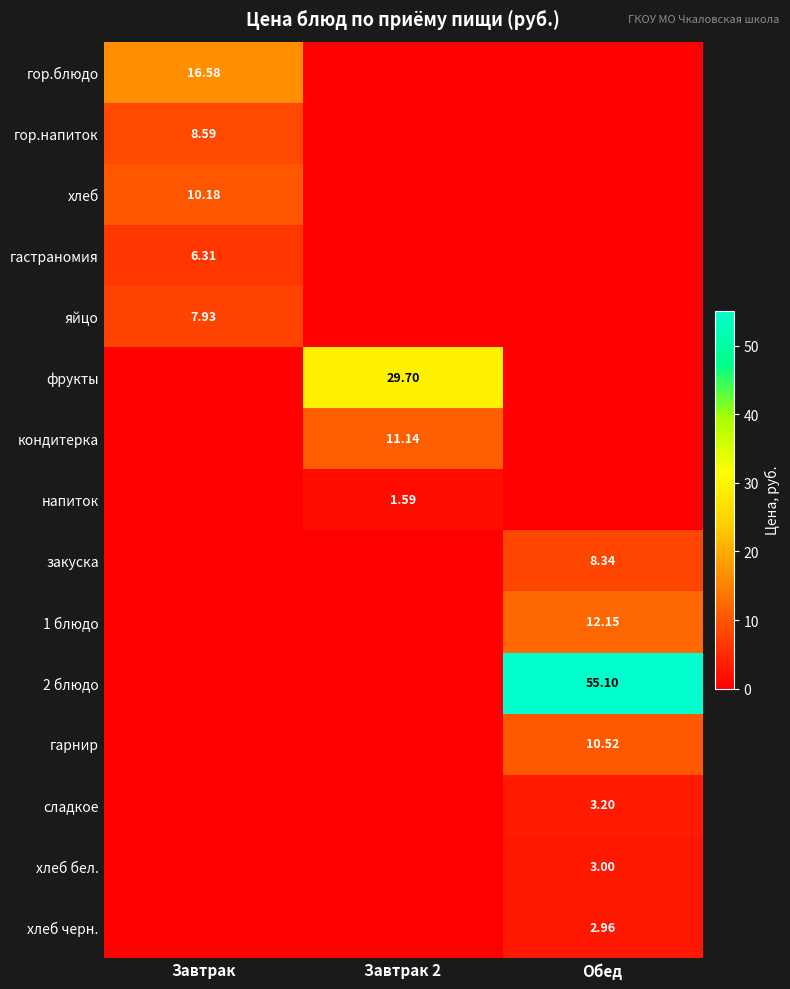

What is the difference between the maximum and minimum values in the 1 блюдо series?

12.2